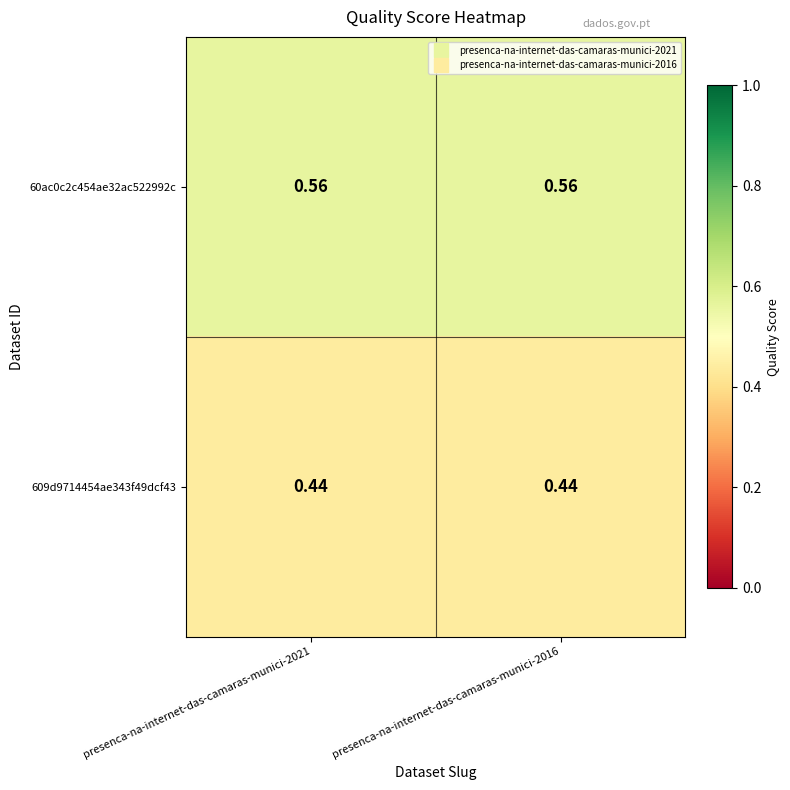

Which series changed the most between presenca-na-internet-das-camaras-munici-2021 and presenca-na-internet-das-camaras-munici-2016?

60ac0c2c454ae32ac522992c